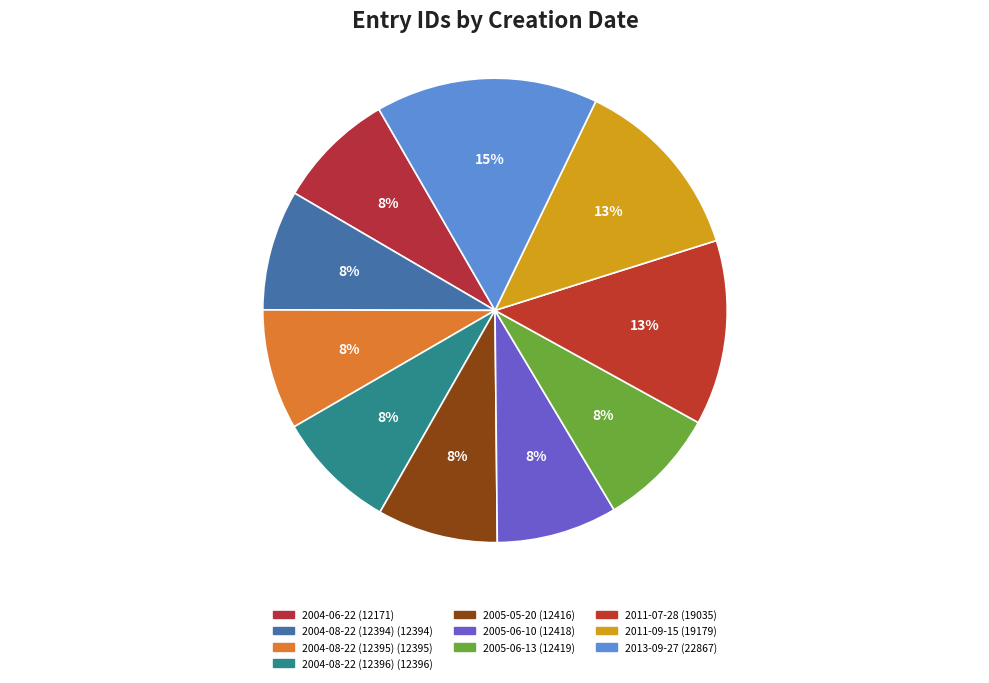

Is there a majority slice in this chart?

No